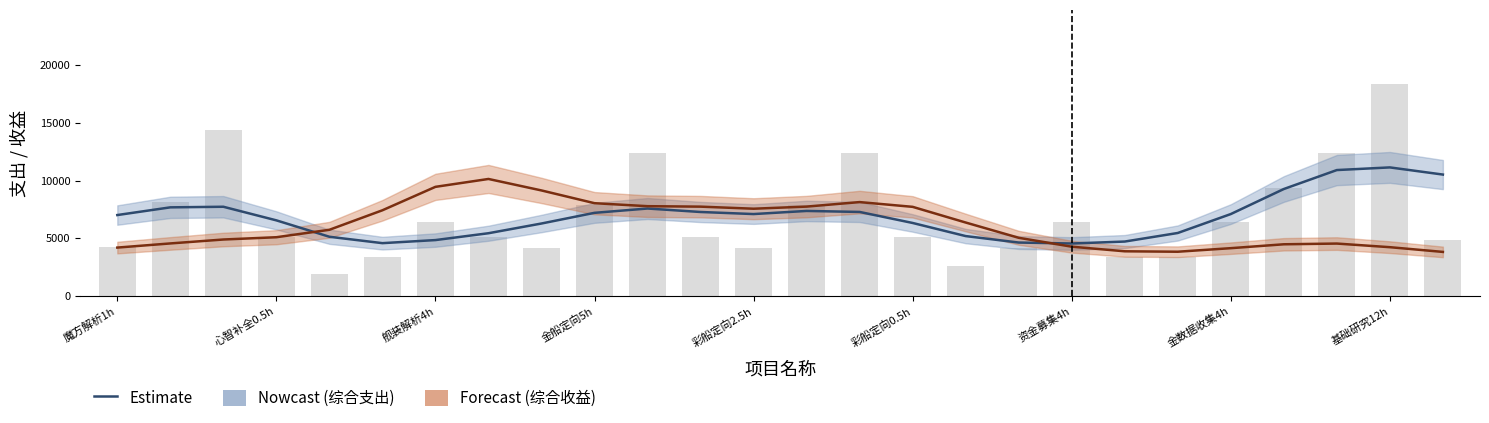

At which label is 综合收益 closest to 6982?

彩船定向0.5h